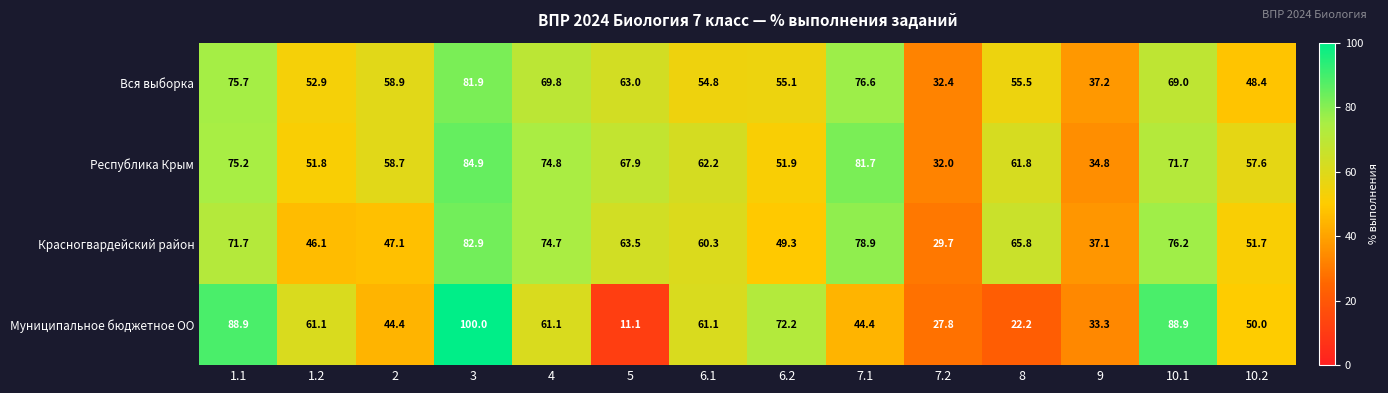

Which series has the largest total across all categories?

Республика Крым